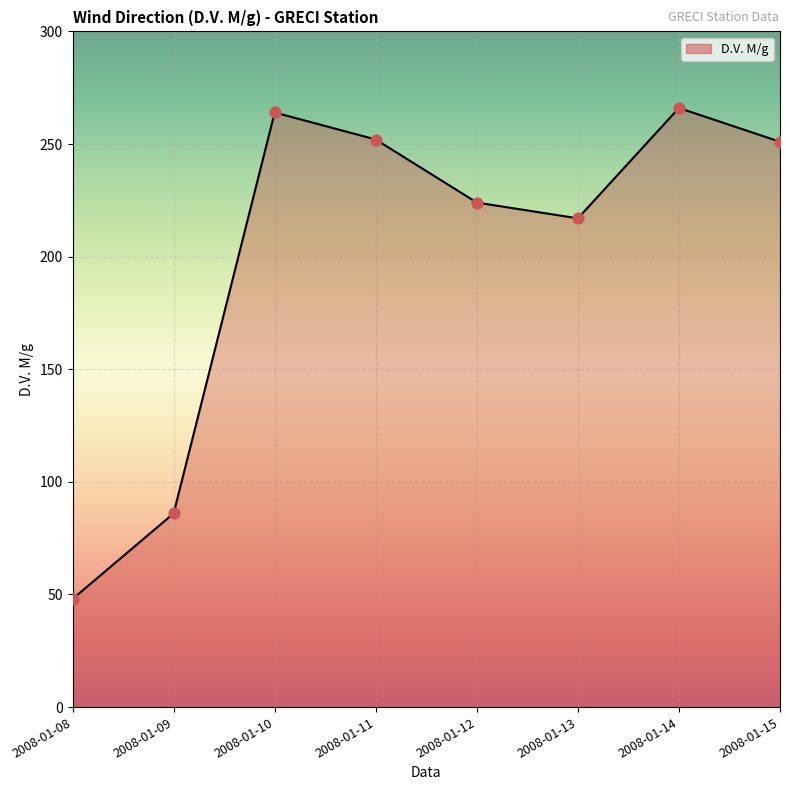

What is the ratio of the value at 2008-01-09 to the value at 2008-01-13?

0.4